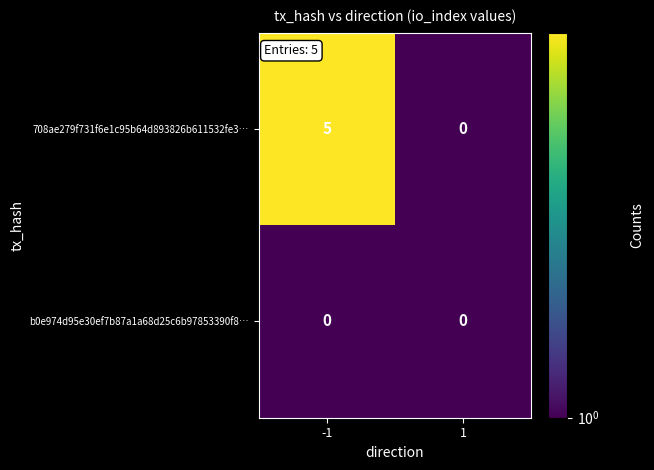

Reading left to right, list all the values displayed in this chart.

708ae279f731f6e1c95b64d893826b611532fe3…: -1=5	1=0
b0e974d95e30ef7b87a1a68d25c6b97853390f8…: -1=0	1=0